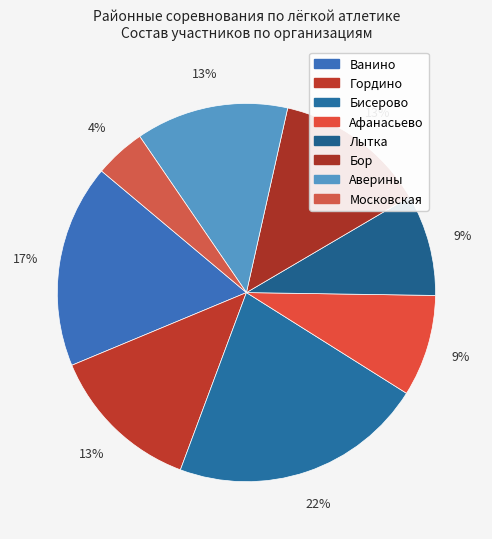

How many segments does this pie chart have?

8